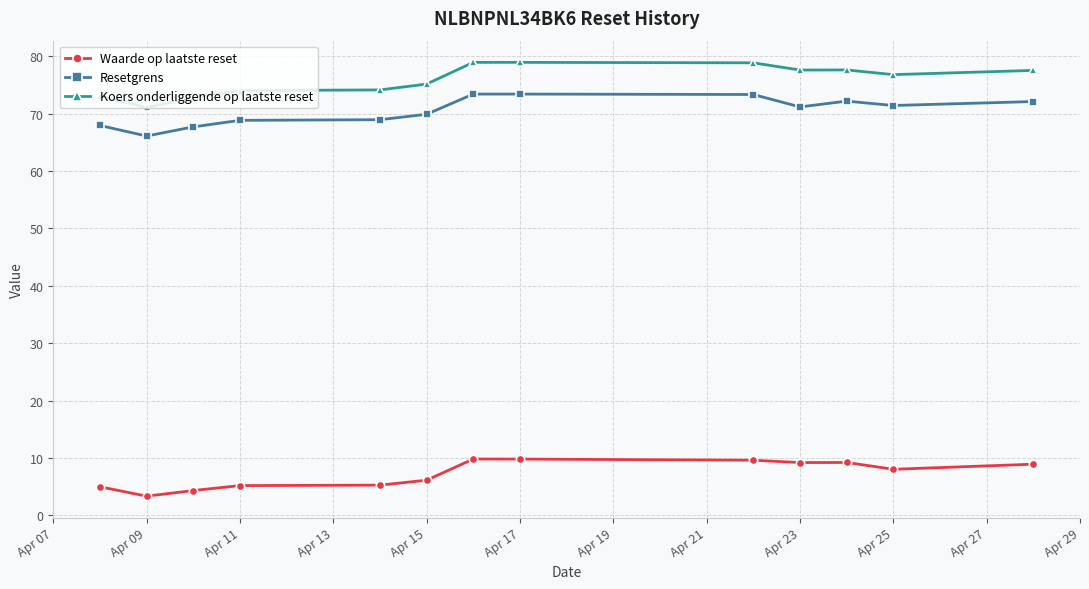

What is the difference between the maximum and minimum values in the Koers onderliggende op laatste reset series?

7.9